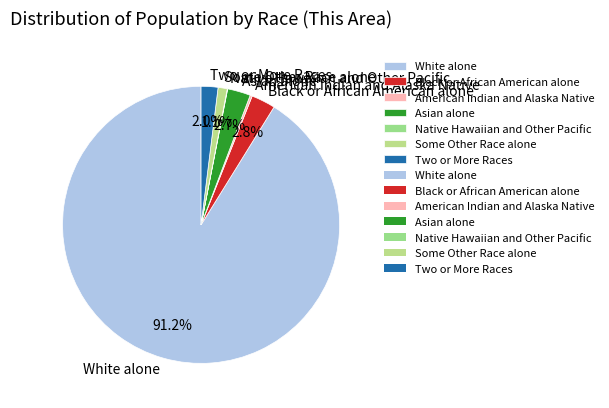

Do Black or African American alone and Two or More Races together represent more than half of the pie?

No